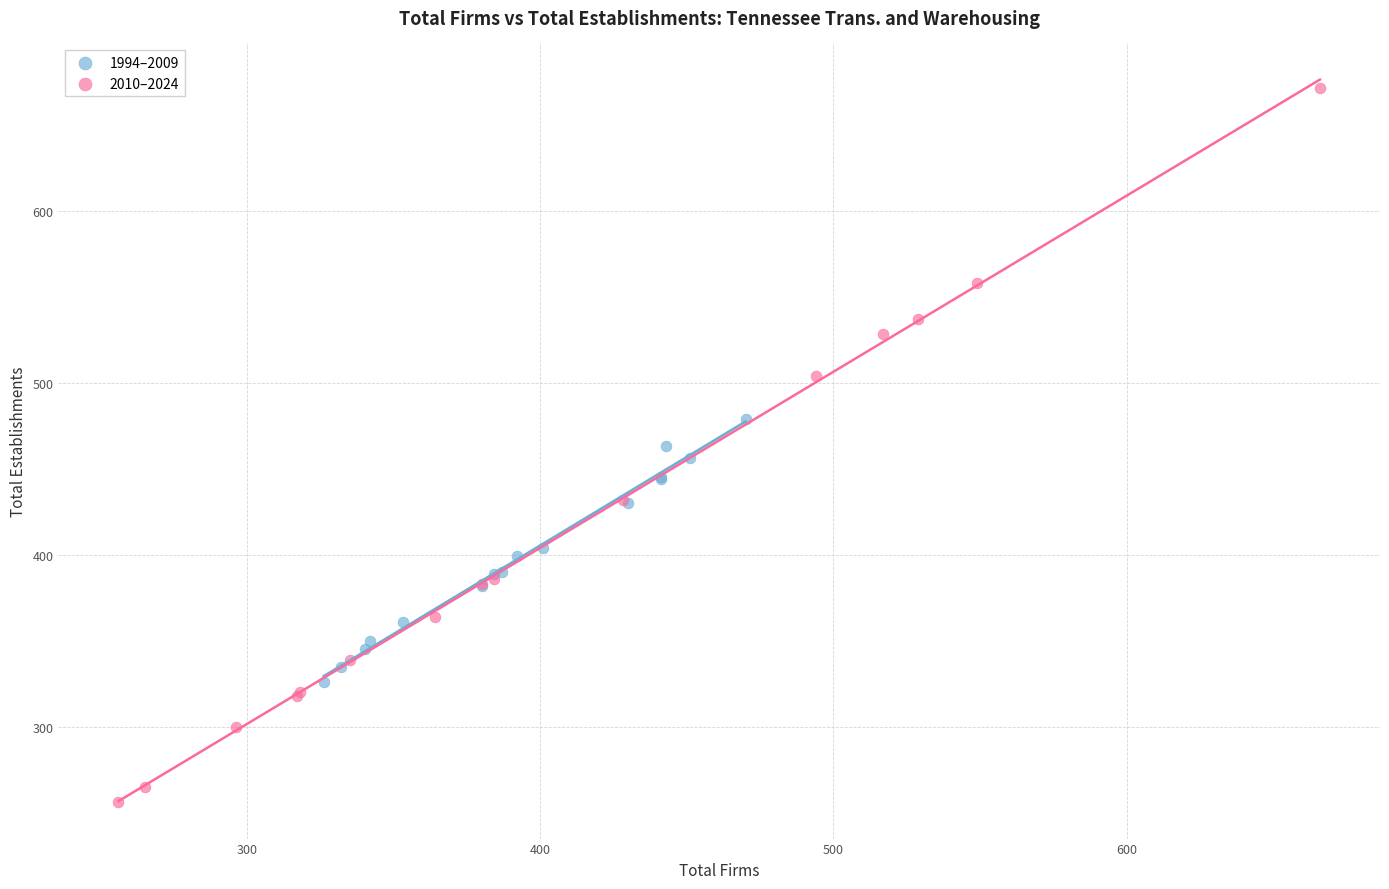

Which series reaches the maximum Y coordinate?

2010–2024